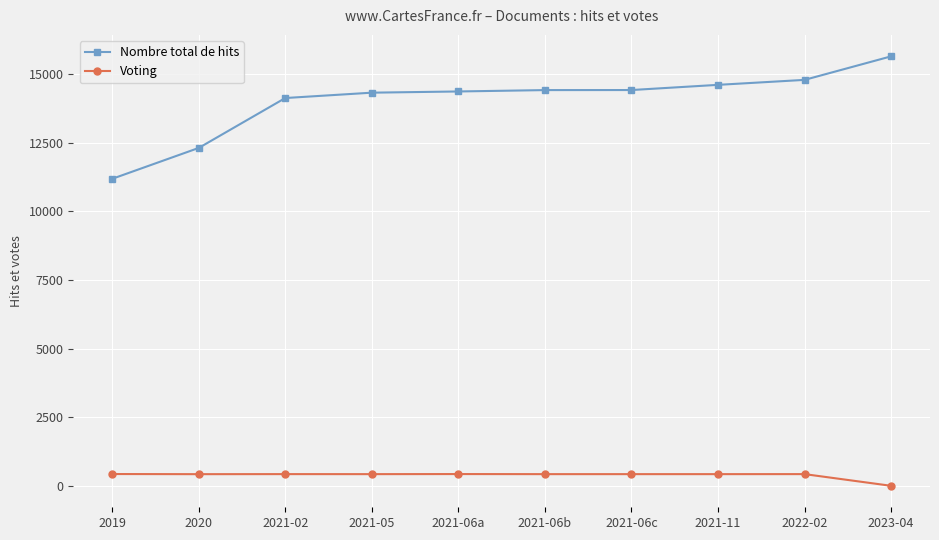

What is the difference between the maximum and minimum values in the Nombre total de hits series?

4461